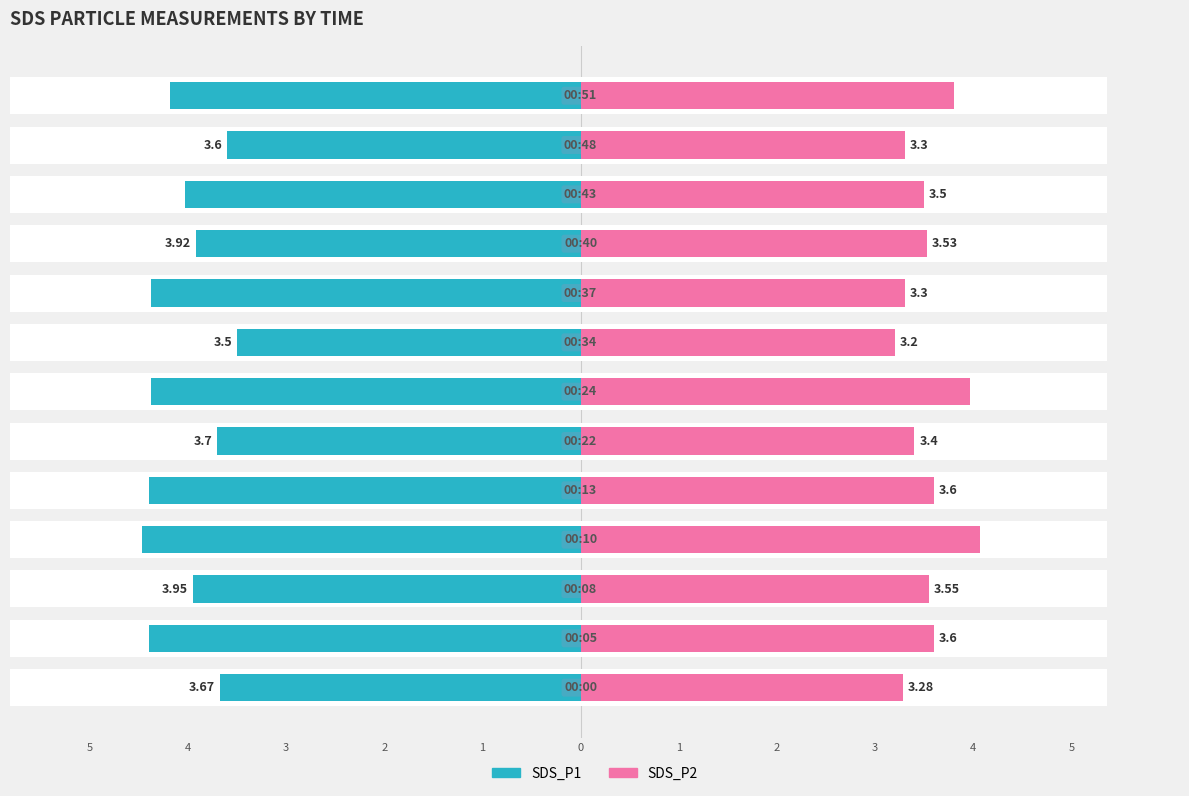

What is the lowest value of the SDS_P2 series?

3.2